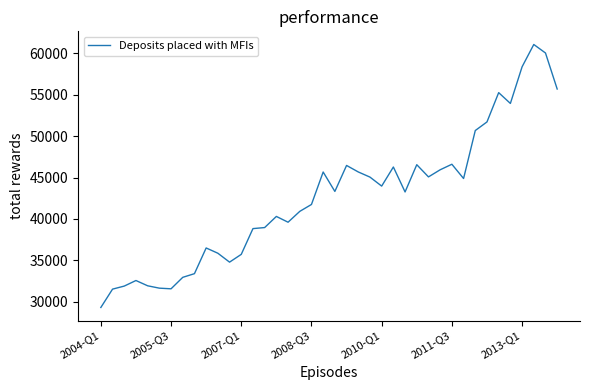

What is the greatest value displayed?

61064.6